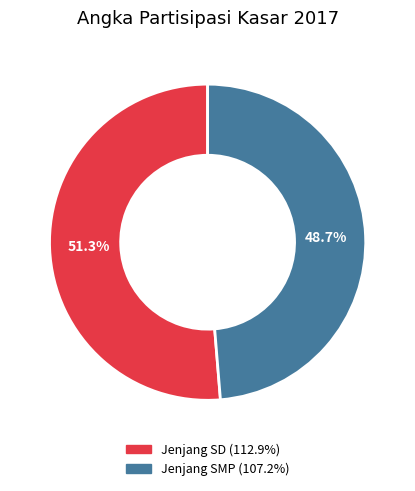

How many slices are in this pie chart?

2